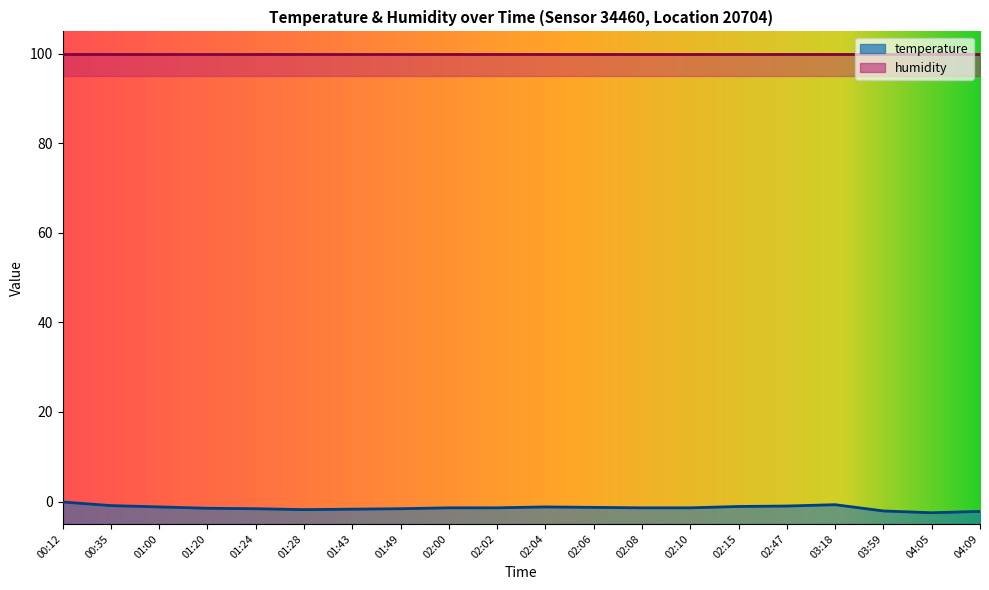

Which has a higher value, 02:04 or 00:12?

00:12